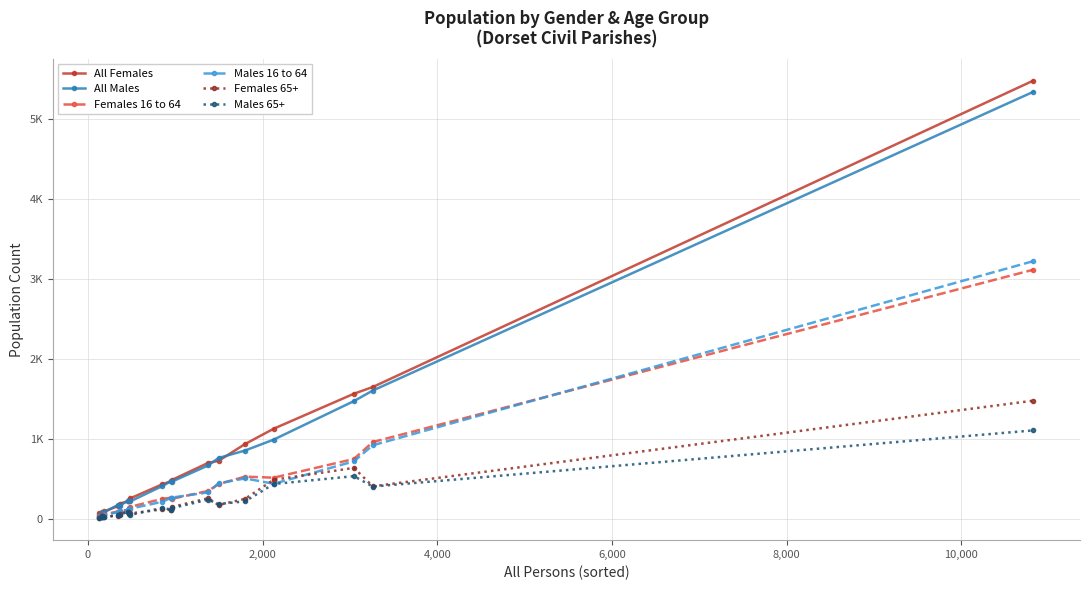

How many times do Females 16 to 64 and Females 65+ cross each other?

2